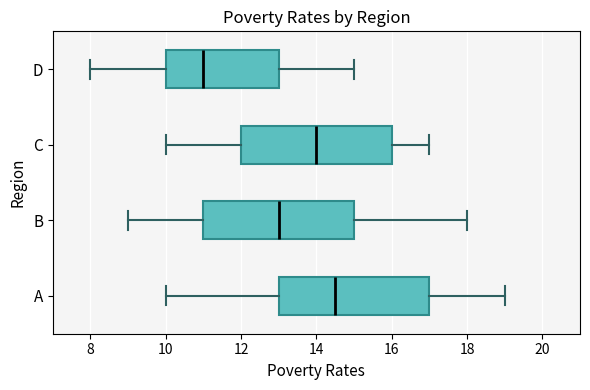

Reading bottom to top, read every box against the x-axis: the position of its median line, the range the box covers, and the ends of its whiskers. The values are not printed on the chart, so give them approximately, as read against the axis.

A: median 14.6, box 13.0 to 17.0, whiskers 10.0 to 19.0
B: median 13.0, box 11.0 to 15.0, whiskers 9.0 to 18.0
C: median 14.0, box 12.0 to 16.0, whiskers 10.0 to 17.0
D: median 11.0, box 10.0 to 13.0, whiskers 8.0 to 15.0